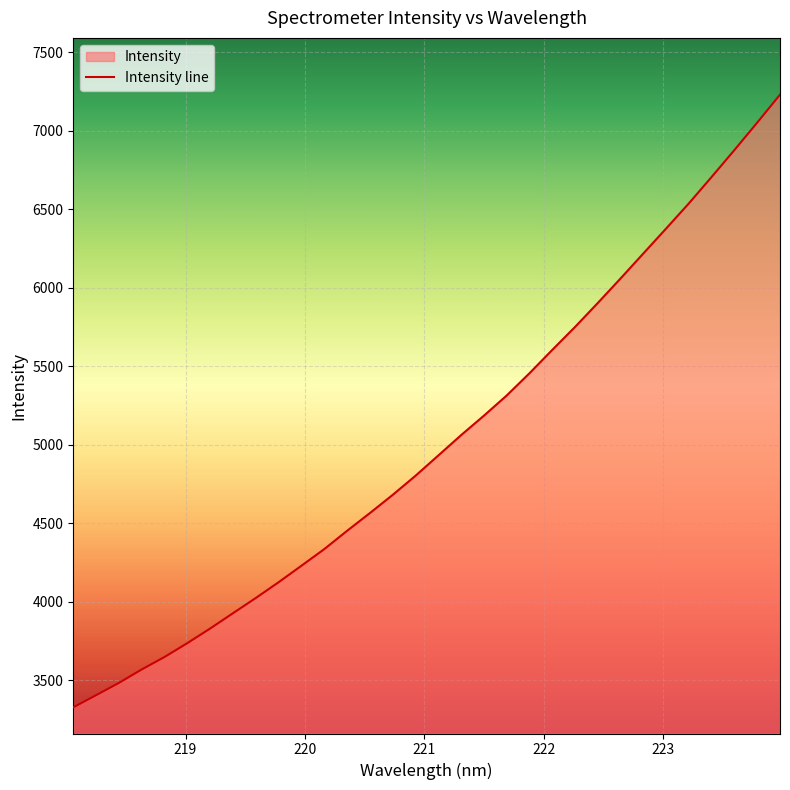

What is the difference between the maximum and minimum values?

3900.6